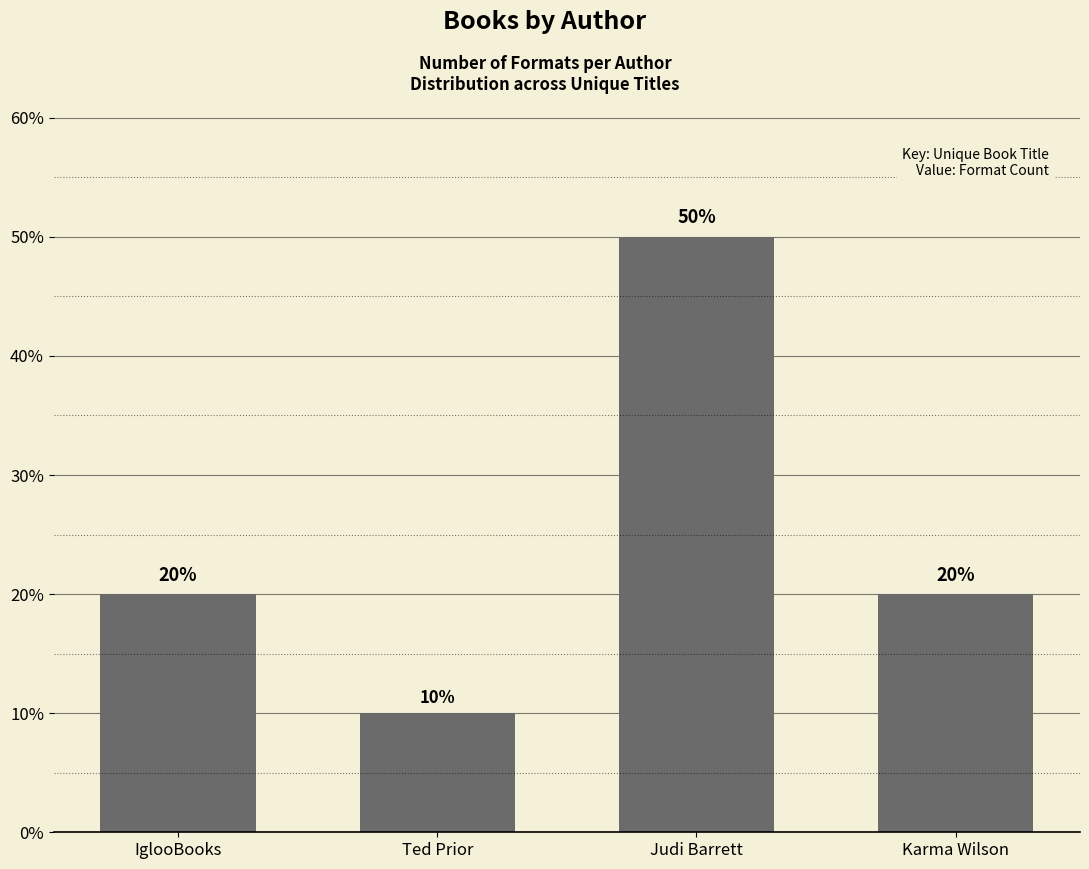

What is the label of the 1st bar from the right?

Karma Wilson